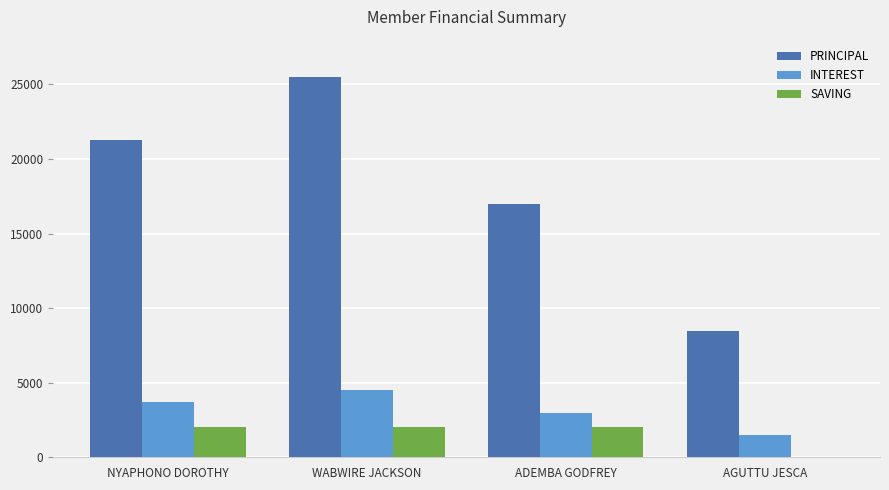

Which series has the largest total across all categories?

PRINCIPAL